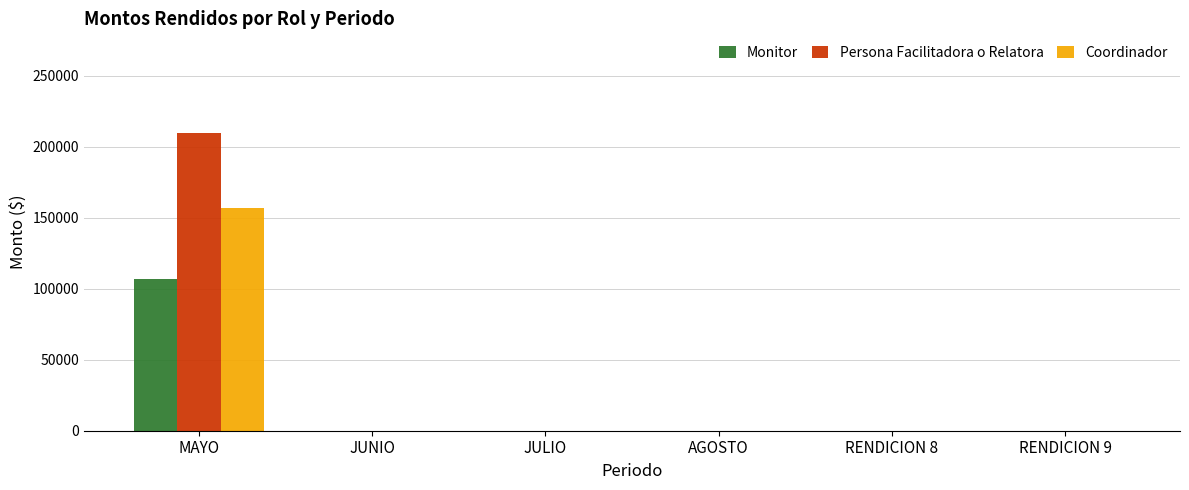

At which category is the sum across all series the highest?

MAYO